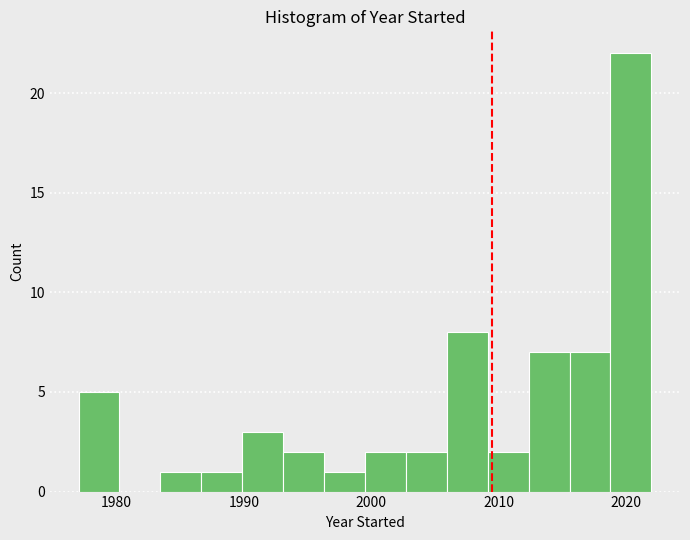

Read against the x-axis, roughly where is the centre of the tallest bar?

2020